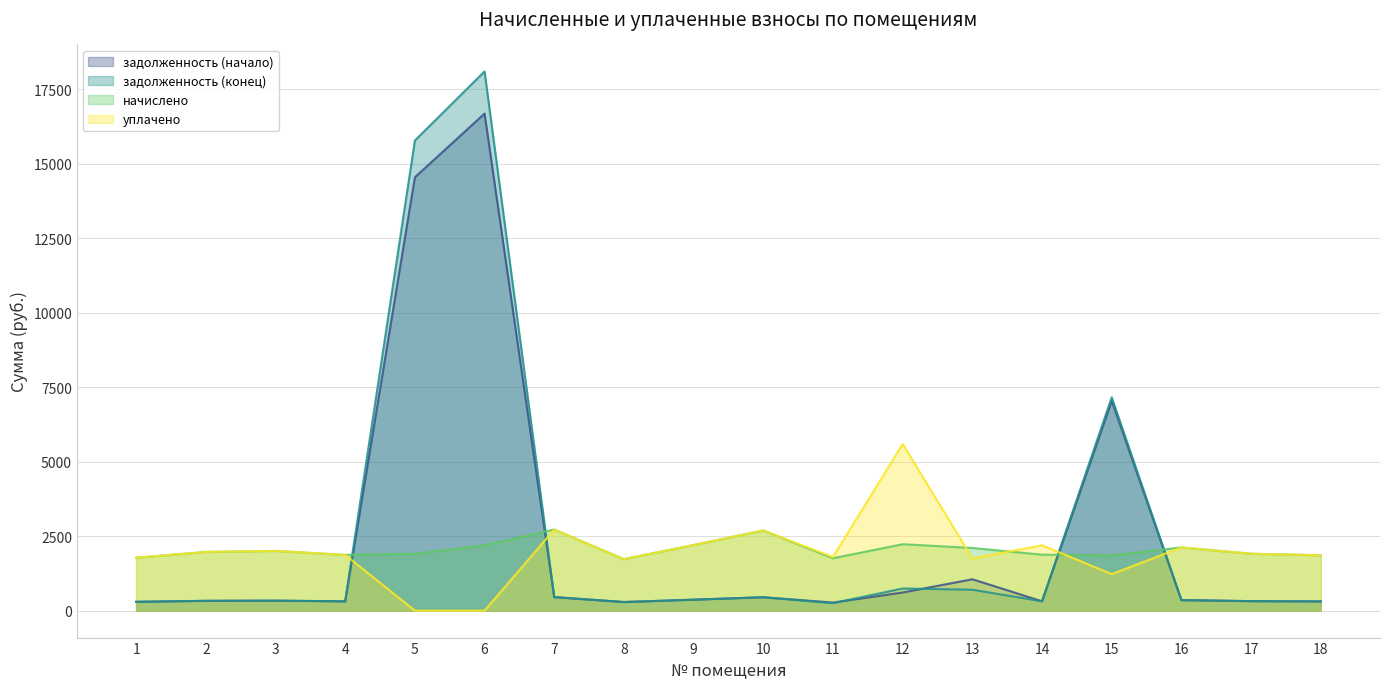

What are all the series names shown in the legend?

задолженность (начало), задолженность (конец), начислено, уплачено